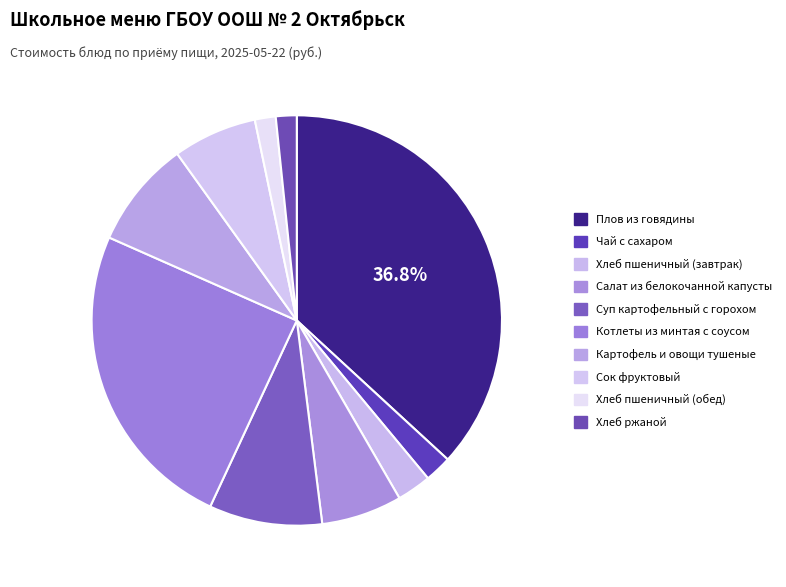

Combined, do Плов из говядины and Хлеб ржаной account for over 50%?

No